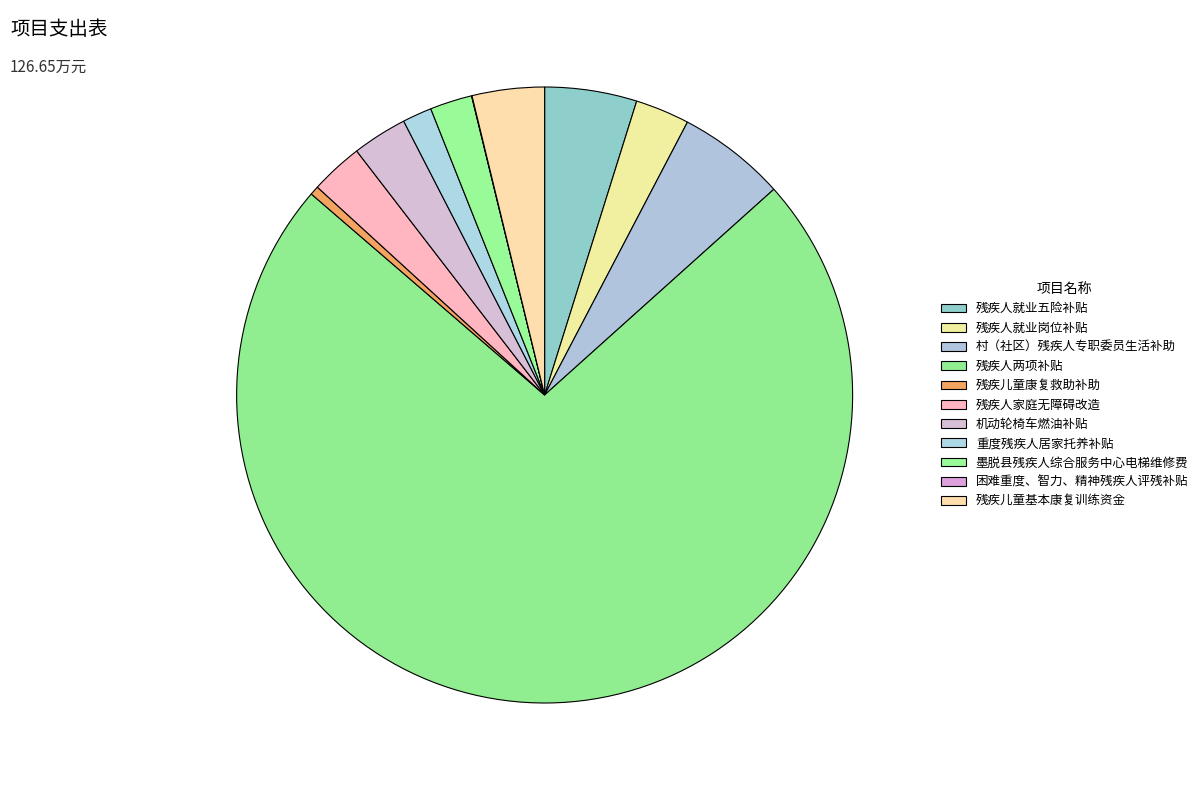

What is the smallest slice in the pie chart?

困难重度、智力、精神残疾人评残补贴